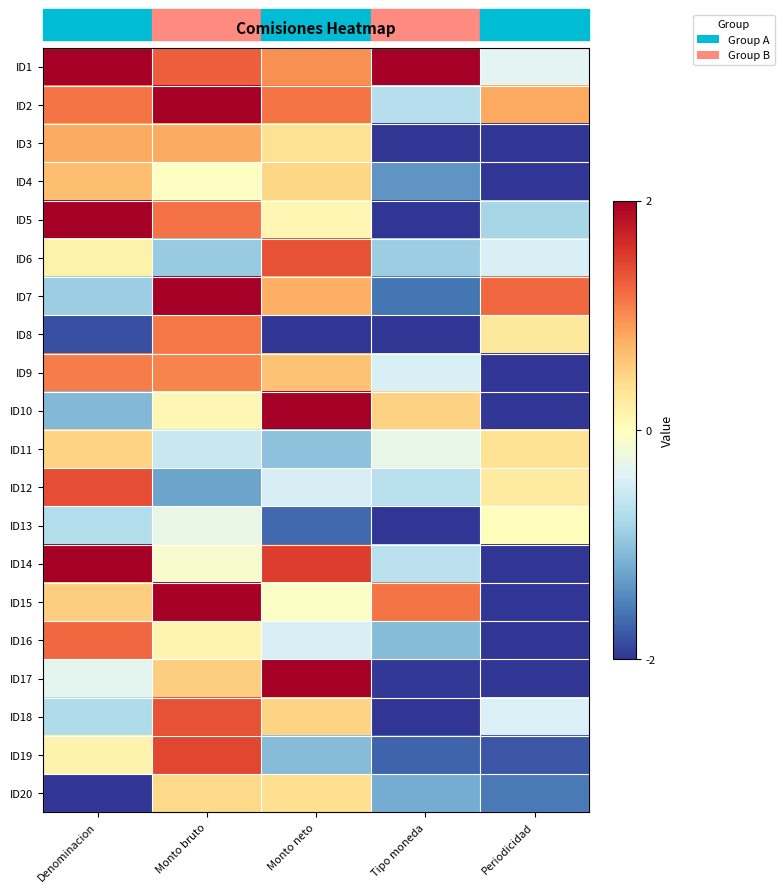

Between Denominacion and Tipo moneda, which is larger?

Denominacion